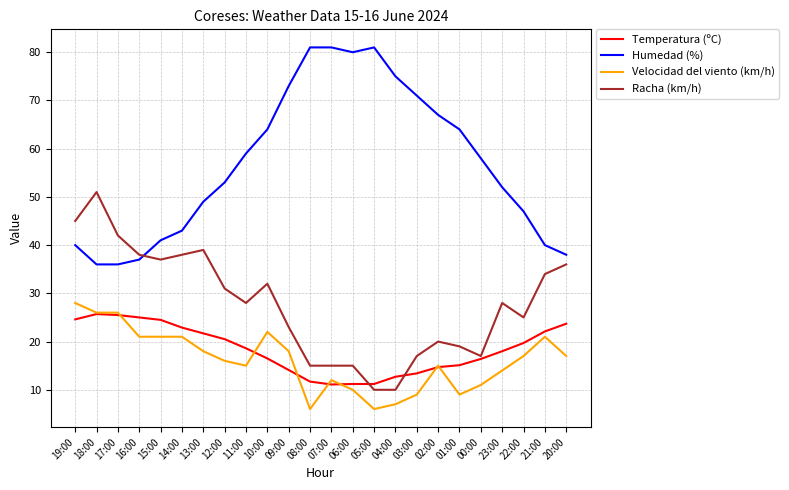

At how many categories does at least one series exceed 18?

24